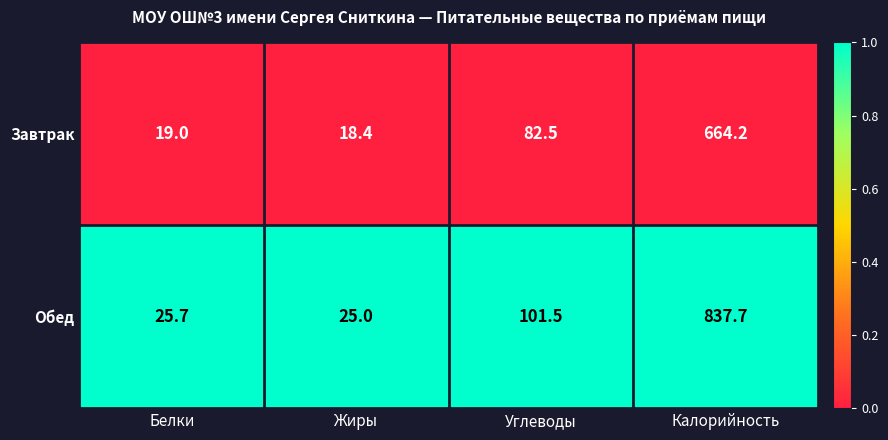

Rank the series by their maximum value, from lowest to highest.

Завтрак, Обед